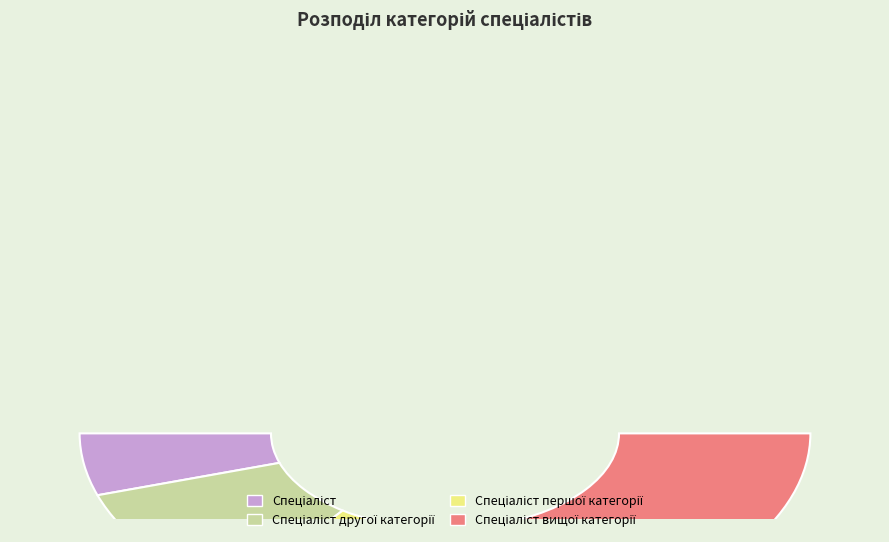

Rank the categories by value from lowest to highest.

Спеціаліст, Спеціаліст другої категорії, Спеціаліст першої категорії, Спеціаліст вищої категорії